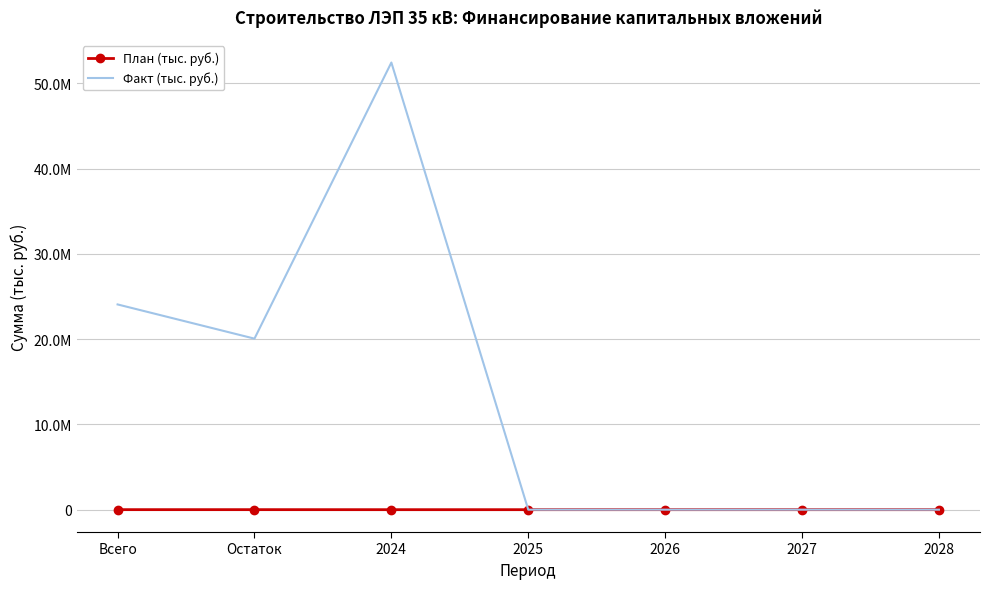

What are all the series names shown in the legend?

План (тыс. руб.), Факт (тыс. руб.)